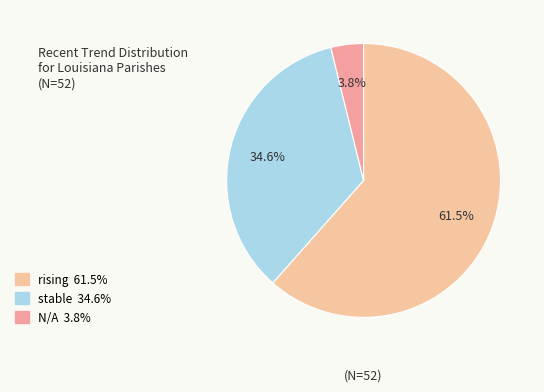

To the nearest percent, what is the average slice percentage?

33%